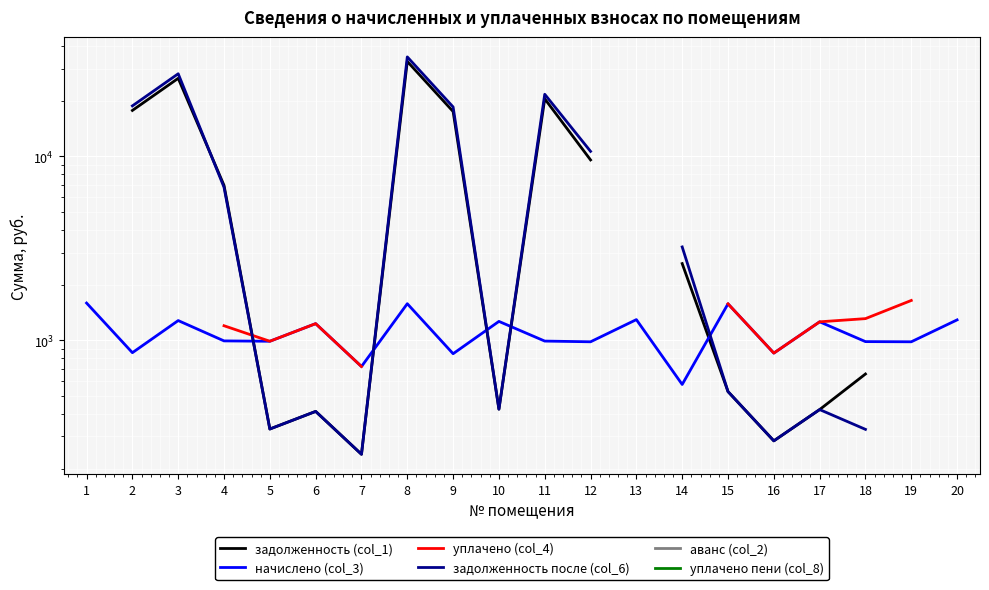

The уплачено (col_4) series shows 1200.0 at 4. True or false?

True